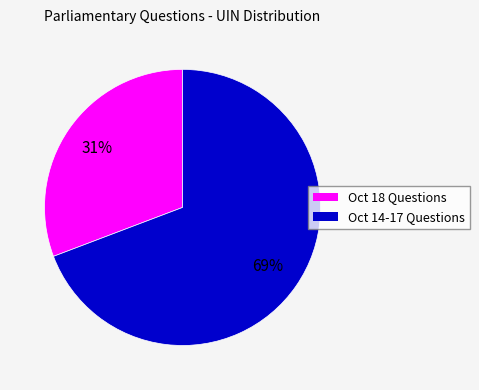

To the nearest percent, what is the difference between the largest and smallest slice percentages?

38%